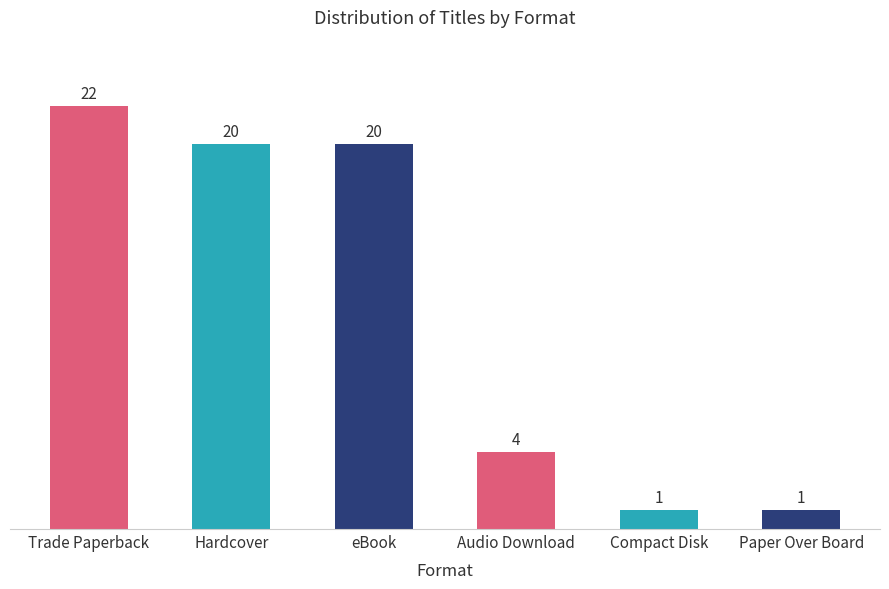

Count the number of categories in the chart.

6